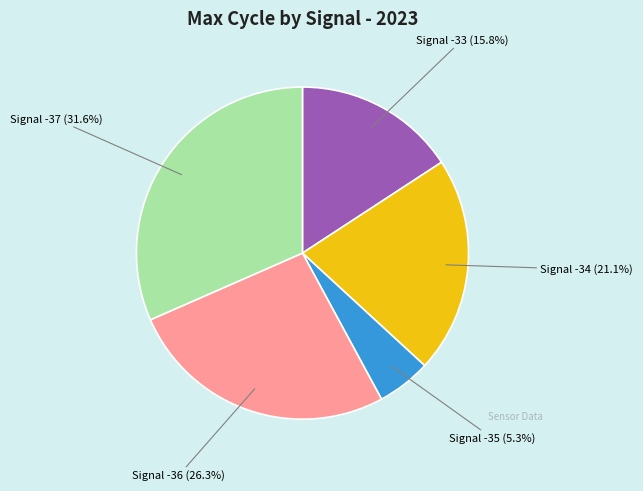

Is there a majority slice in this chart?

No